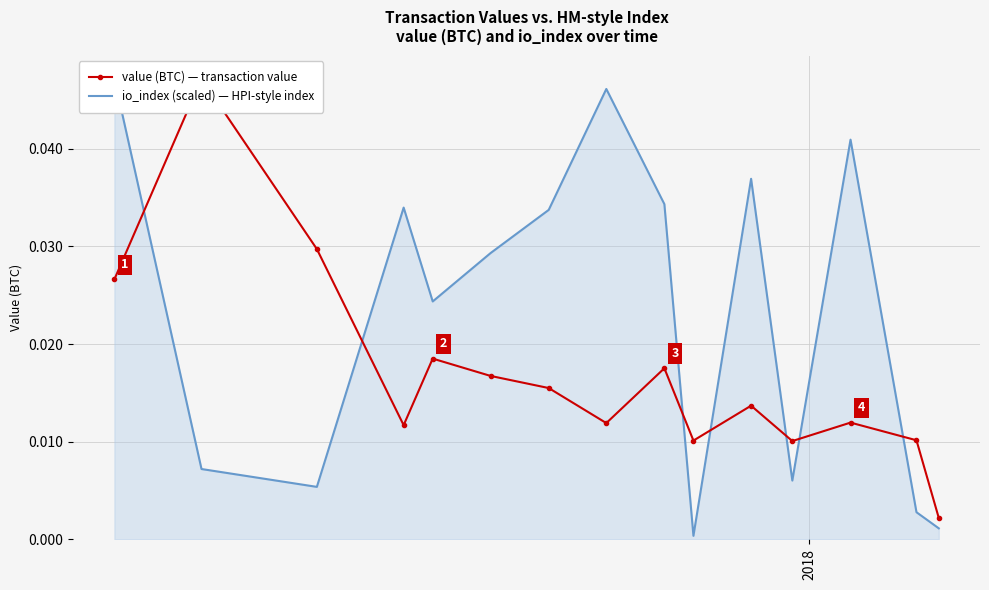

In value (BTC) — transaction value, how many points are lower than both neighbors (excluding endpoints)?

4